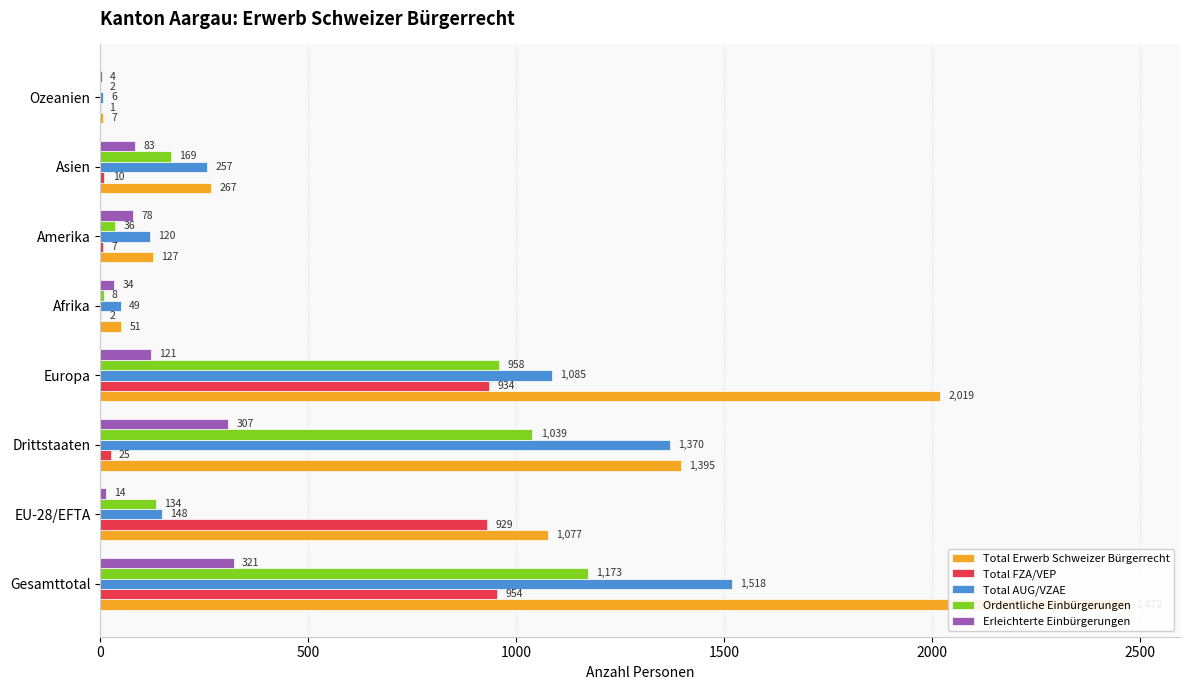

The Total FZA/VEP series shows 1 at Ozeanien. True or false?

True